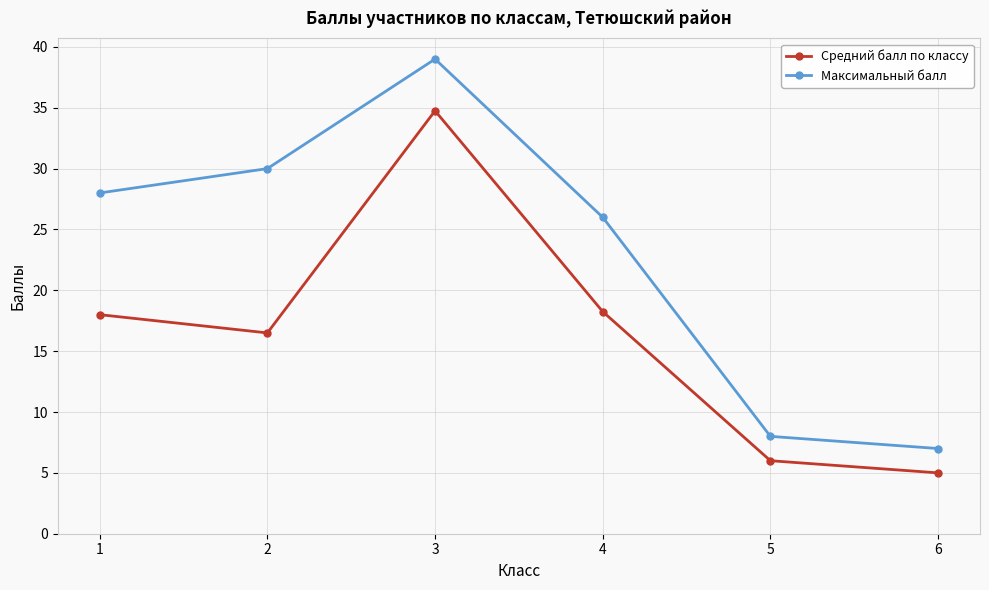

True or false: Максимальный балл and Средний балл по классу intersect in this chart.

False